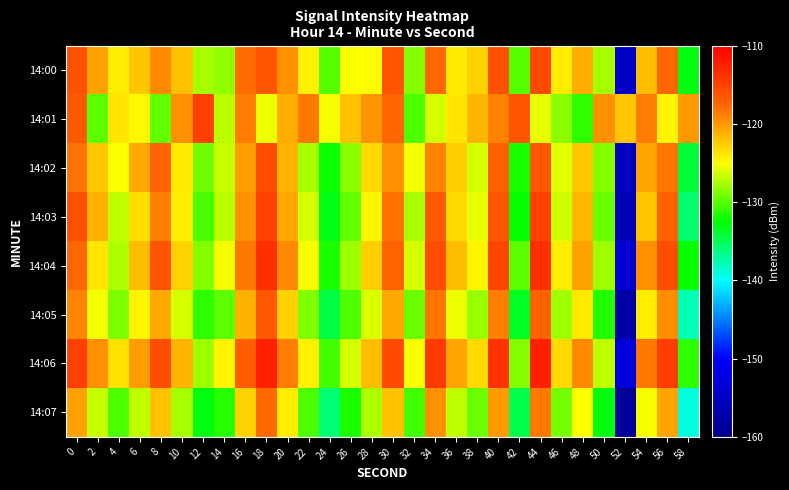

Reading left to right, what are all the values shown in this chart?

14:00: 0=-116.2	2=-120.5	4=-124.1	6=-122.2	8=-119.2	10=-122.1	12=-127.7	14=-128.3	16=-117.8	18=-116.3	20=-119.7	22=-124.3	24=-130.0	26=-125.2	28=-125.0	30=-116.4	32=-128.7	34=-117.8	36=-124.0	38=-122.8	40=-116.0	42=-130.1	44=-115.3	46=-124.1	48=-121.0	50=-127.7	52=-154.6	54=-121.8	56=-117.4	58=-133.0
14:01: 0=-116.6	2=-129.9	4=-123.8	6=-124.7	8=-129.6	10=-119.7	12=-114.8	14=-127.1	16=-118.6	18=-125.5	20=-121.0	22=-118.5	24=-125.3	26=-122.1	28=-119.8	30=-117.6	32=-130.2	34=-126.4	36=-123.7	38=-121.5	40=-118.9	42=-116.3	44=-125.8	46=-128.4	48=-131.2	50=-119.6	52=-122.3	54=-118.7	56=-124.5	58=-120.1
14:02: 0=-118.2	2=-122.5	4=-125.1	6=-120.8	8=-117.4	10=-123.9	12=-129.3	14=-126.7	16=-120.2	18=-115.8	20=-121.4	22=-127.6	24=-132.1	26=-128.5	28=-123.2	30=-119.7	32=-125.4	34=-118.9	36=-122.6	38=-126.3	40=-117.1	42=-131.8	44=-116.5	46=-125.9	48=-122.4	50=-128.7	52=-155.3	54=-120.6	56=-118.3	58=-134.2
14:03: 0=-115.9	2=-121.3	4=-126.8	6=-123.4	8=-118.7	10=-124.2	12=-130.5	14=-127.1	16=-119.6	18=-114.9	20=-120.8	22=-126.4	24=-133.2	26=-129.7	28=-124.5	30=-118.2	32=-127.6	34=-116.8	36=-123.1	38=-125.7	40=-116.4	42=-132.3	44=-114.8	46=-126.5	48=-121.7	50=-129.4	52=-156.1	54=-122.3	56=-117.1	58=-135.6
14:04: 0=-117.5	2=-123.8	4=-127.4	6=-121.9	8=-116.3	10=-122.8	12=-128.6	14=-125.3	16=-118.4	18=-113.7	20=-119.2	22=-125.1	24=-131.8	26=-127.9	28=-122.6	30=-117.4	32=-126.3	34=-115.7	36=-121.9	38=-124.5	40=-115.2	42=-129.8	44=-113.6	46=-124.2	48=-120.4	50=-127.9	52=-153.8	54=-119.7	56=-115.8	58=-132.4
14:05: 0=-119.1	2=-125.4	4=-128.9	6=-124.6	8=-120.8	10=-126.3	12=-131.2	14=-129.8	16=-121.3	18=-116.5	20=-122.7	22=-128.9	24=-134.5	26=-130.2	28=-126.1	30=-120.8	32=-129.4	34=-118.3	36=-125.6	38=-128.1	40=-118.7	42=-133.5	44=-117.2	46=-127.8	48=-123.9	50=-131.6	52=-157.4	54=-124.1	56=-119.4	58=-137.8
14:06: 0=-114.8	2=-119.6	4=-123.5	6=-120.3	8=-115.7	10=-121.4	12=-127.8	14=-124.5	16=-116.9	18=-112.4	20=-118.6	22=-124.3	24=-130.7	26=-126.4	28=-121.8	30=-115.6	32=-125.1	34=-114.3	36=-120.7	38=-123.2	40=-113.9	42=-128.6	44=-112.5	46=-123.1	48=-119.3	50=-126.8	52=-152.9	54=-118.5	56=-114.6	58=-131.2
14:07: 0=-120.4	2=-126.7	4=-130.2	6=-126.8	8=-122.1	10=-127.6	12=-132.9	14=-131.4	16=-122.7	18=-117.8	20=-124.1	22=-130.3	24=-135.8	26=-131.7	28=-127.4	30=-122.1	32=-130.7	34=-119.6	36=-126.9	38=-129.4	40=-120.1	42=-134.8	44=-118.4	46=-129.1	48=-125.2	50=-133.0	52=-158.7	54=-125.4	56=-120.7	58=-139.1